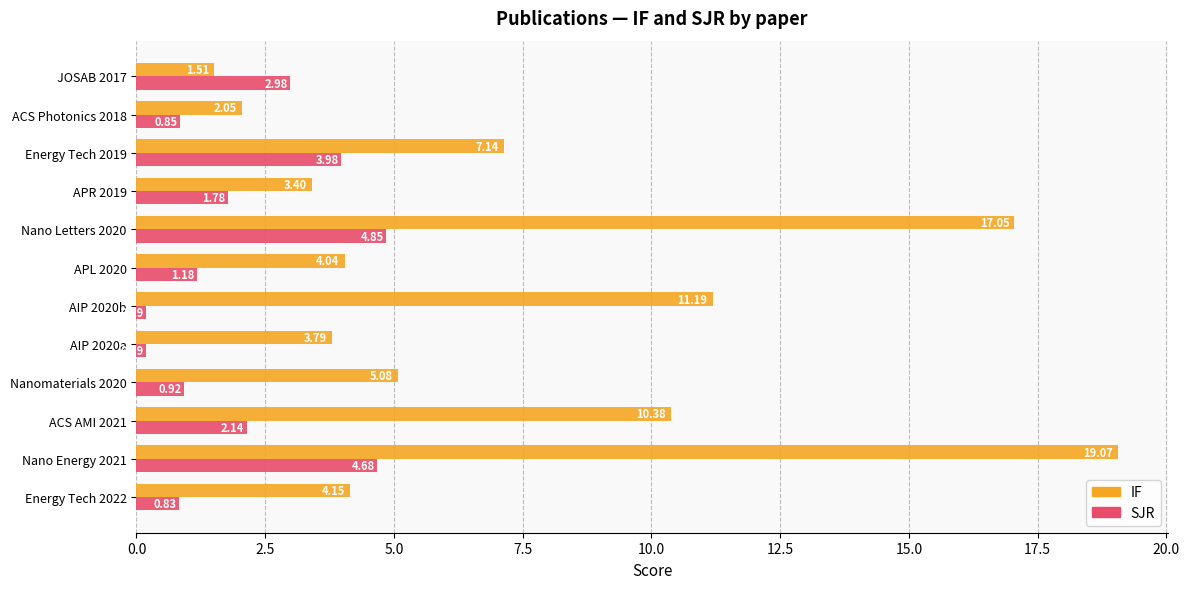

How many data points in IF are less than 5?

6